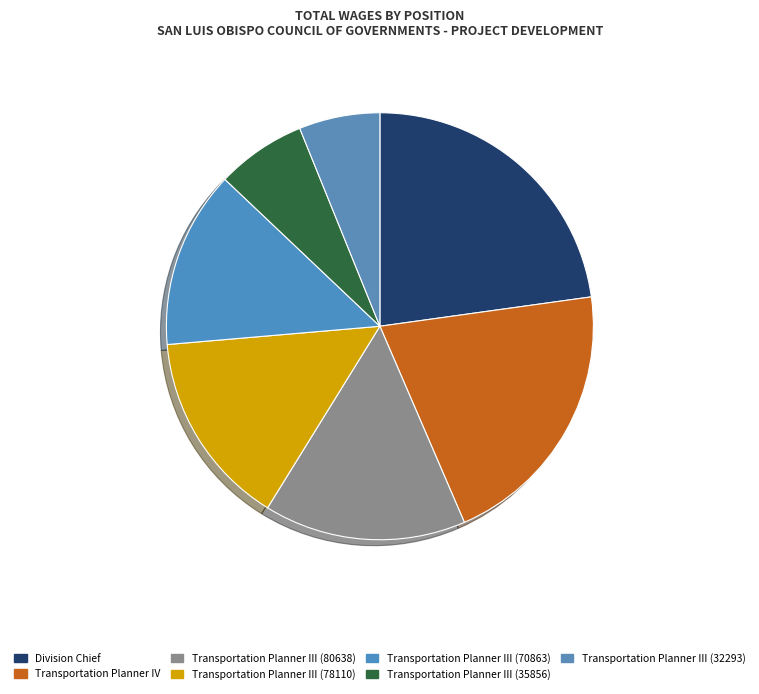

Combined, what portion of the pie is Transportation Planner IV and Division Chief?

43.5%